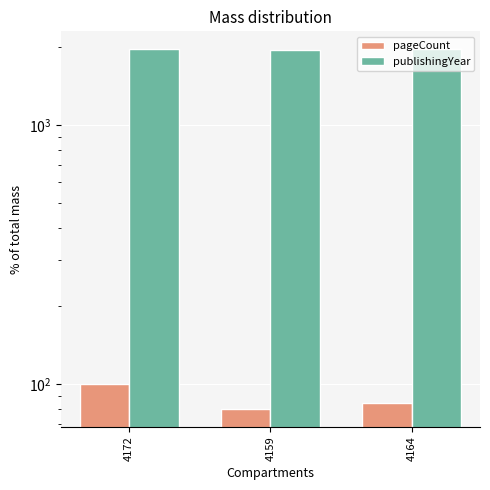

What is the average value of the pageCount series?

88